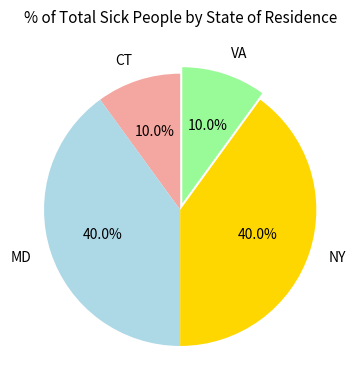

The MD slice represents 53% of the pie. True or false?

False